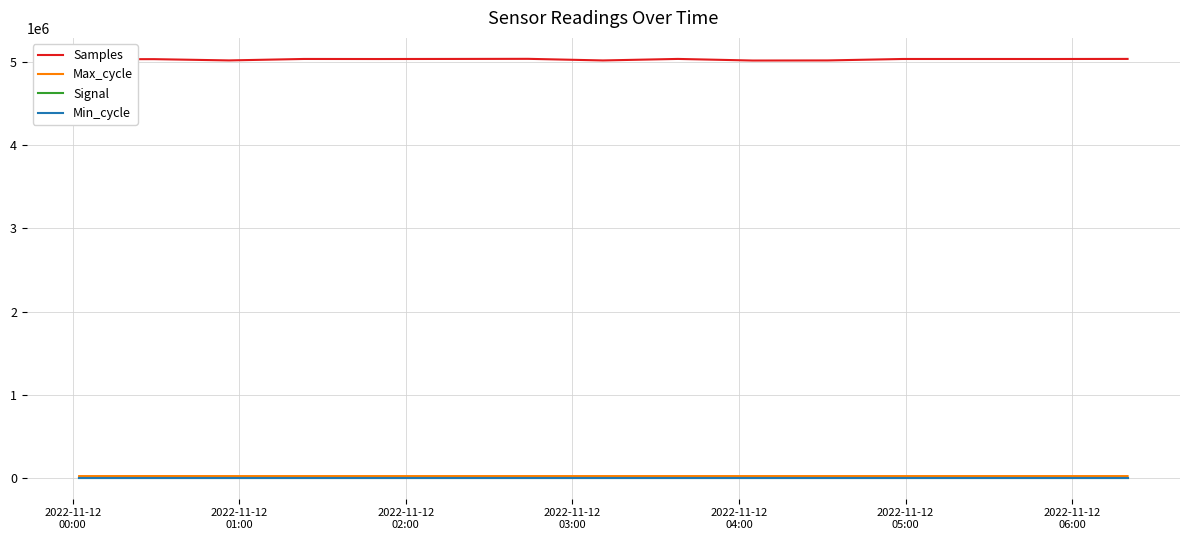

True or false: Min_cycle and Samples cross at least once.

False